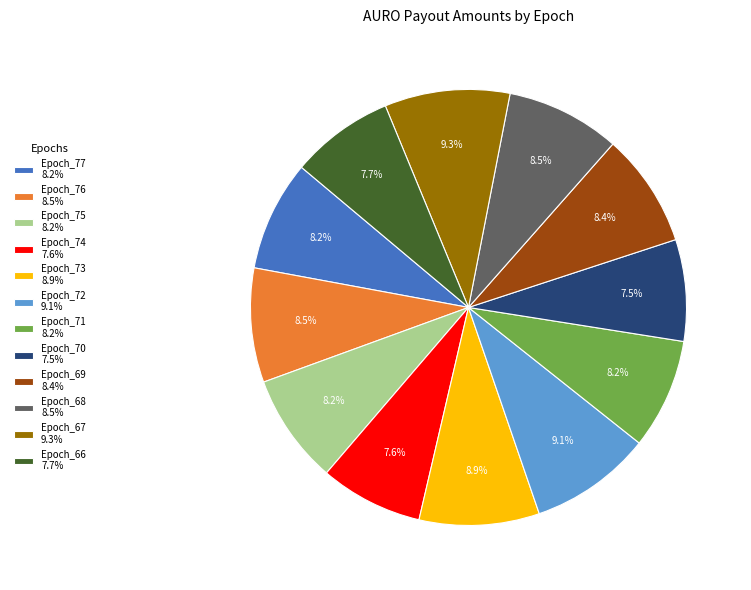

Which has a higher value, Epoch_68 or Epoch_72?

Epoch_72